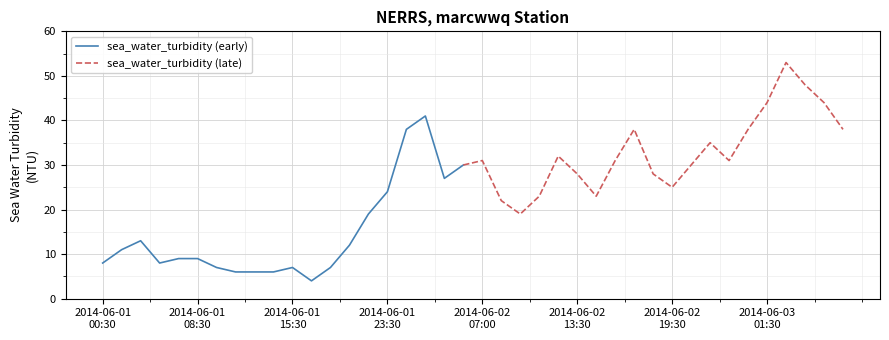

How many data points are less than 25?

20